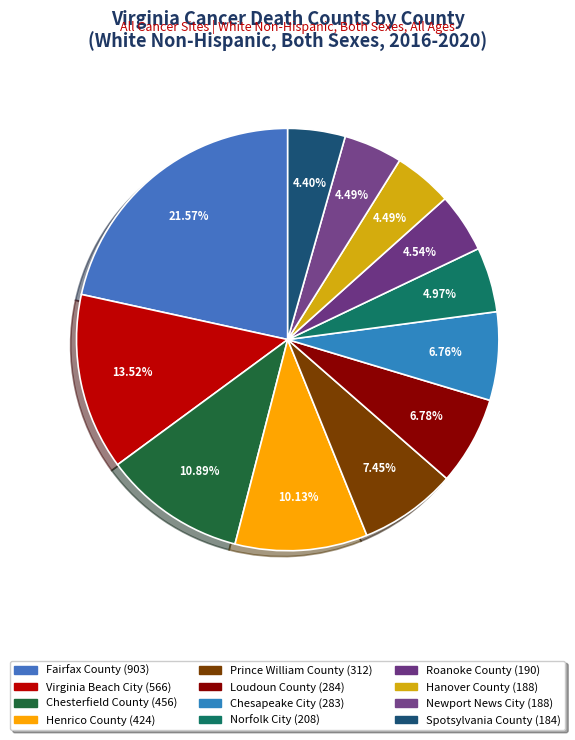

Which has a higher value, Fairfax County or Prince William County?

Fairfax County